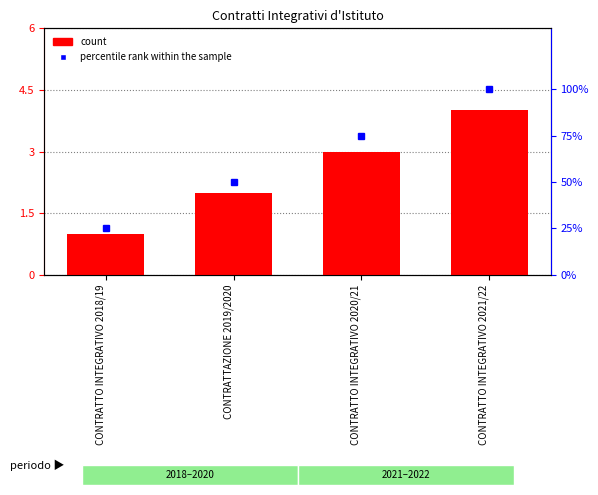

Between CONTRATTO INTEGRATIVO 2020/21 and CONTRATTO INTEGRATIVO 2018/19, which is larger?

CONTRATTO INTEGRATIVO 2020/21